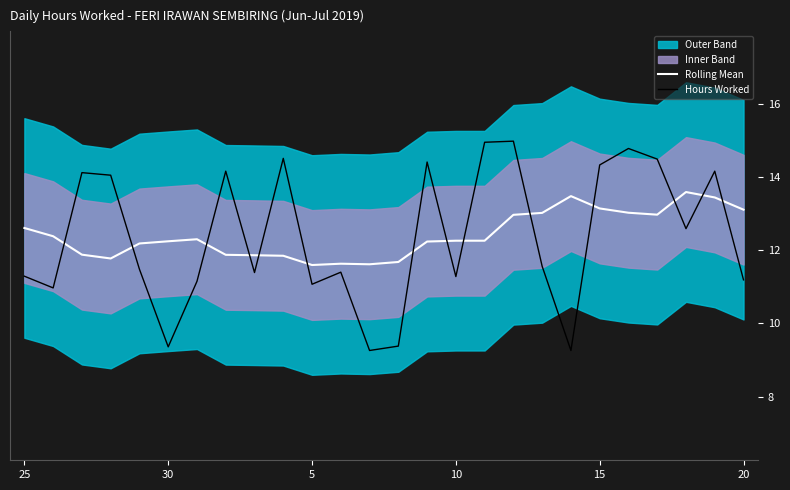

What is the sum of the Rolling Mean values at 19 and 23?

27.1